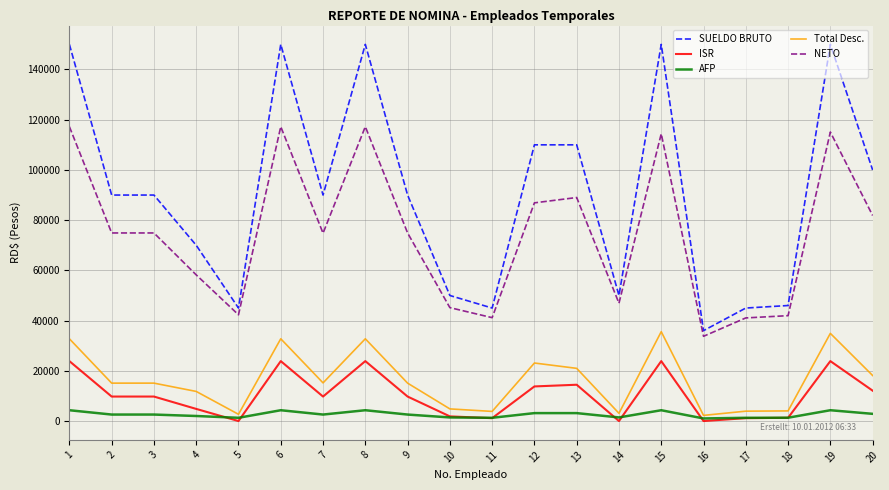

Which series ends up on top after the final intersection of AFP and ISR?

ISR